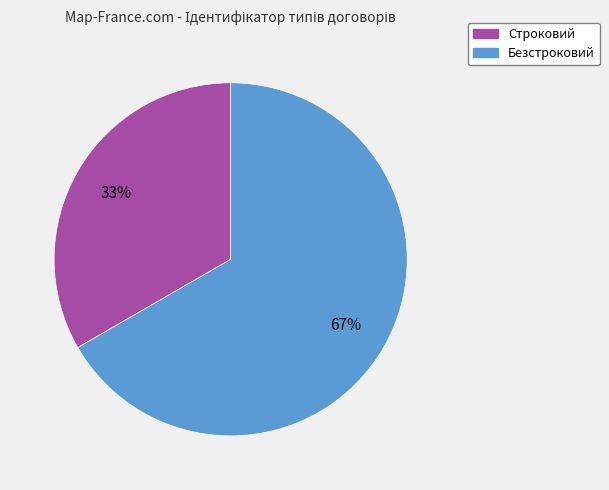

Is the sum of Безстроковий and Строковий greater than half?

Yes